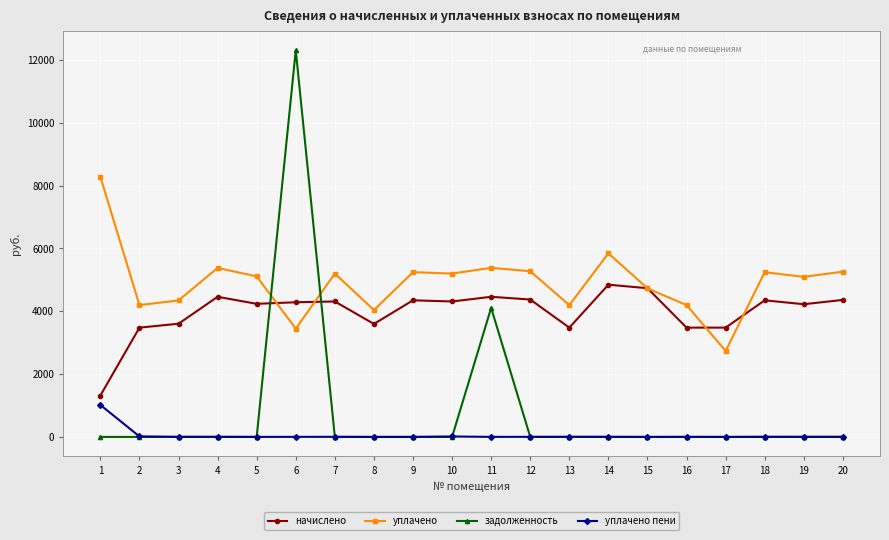

Which category has the highest value across all series?

6